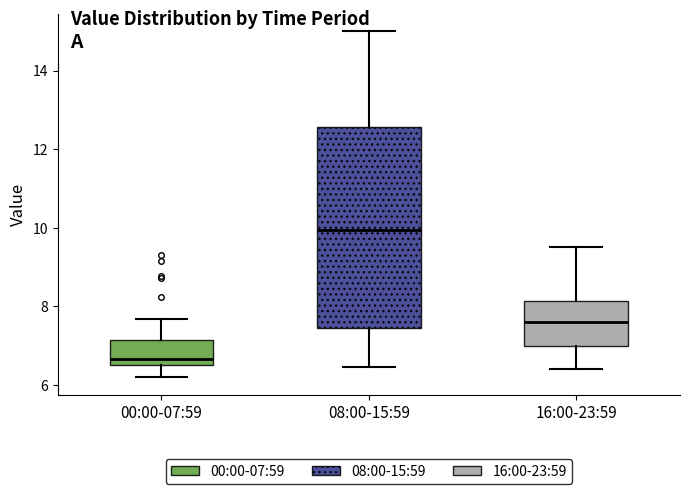

Reading left to right, read every box against the y-axis: the position of its median line, the range the box covers, and the ends of its whiskers. The values are not printed on the chart, so give them approximately, as read against the axis.

00:00-07:59: median 6.6 (just above the box's lower edge), box 6.6 to 7.2, whiskers 6.2 to 7.6
08:00-15:59: median 10.0, box 7.4 to 12.6, whiskers 6.4 to 15.0
16:00-23:59: median 7.6, box 7.0 to 8.2, whiskers 6.4 to 9.6